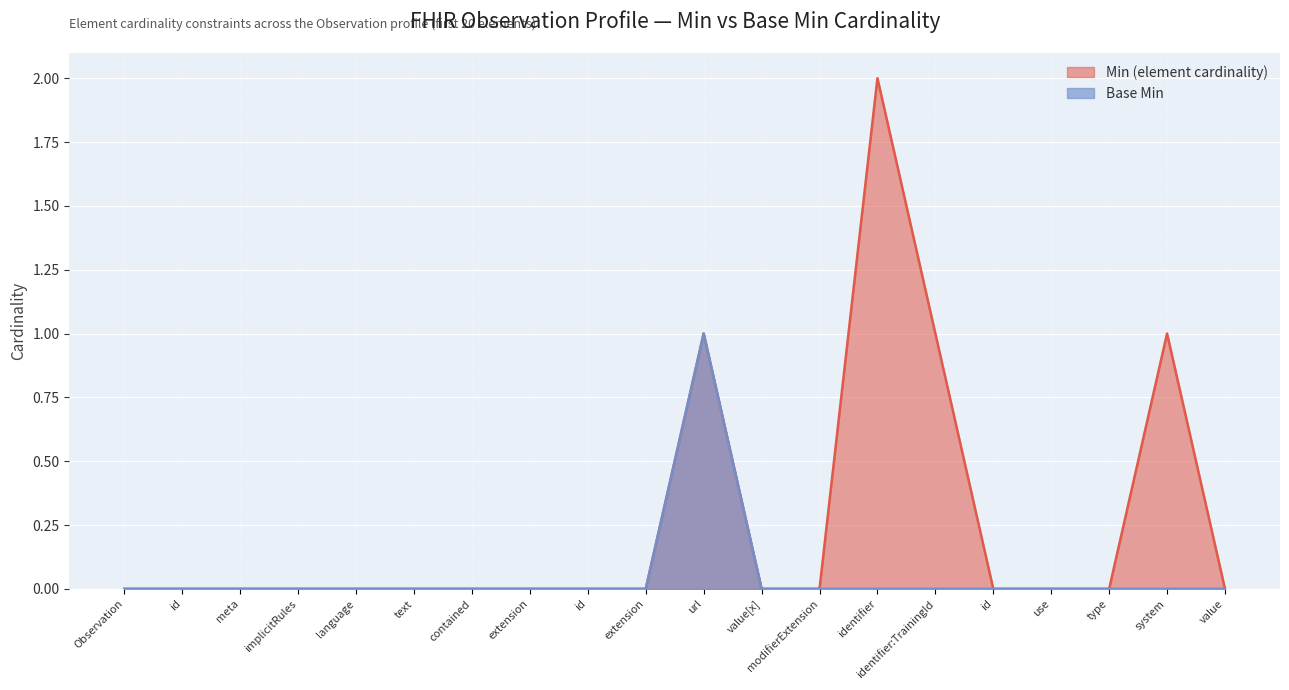

What is the difference between the maximum and minimum values in the Base Min series?

1